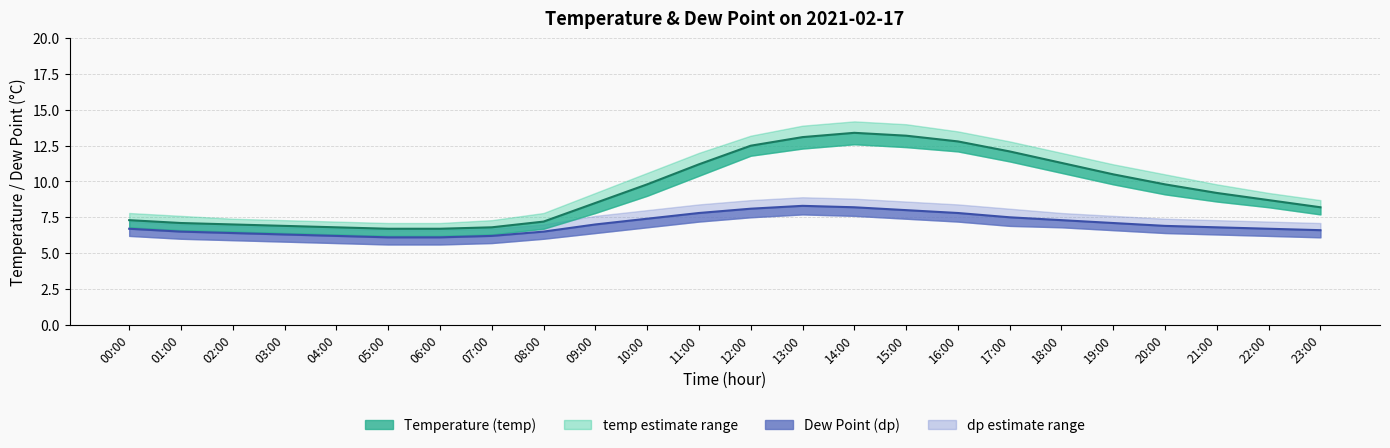

What is the total value across all series at 18:00?

55.8